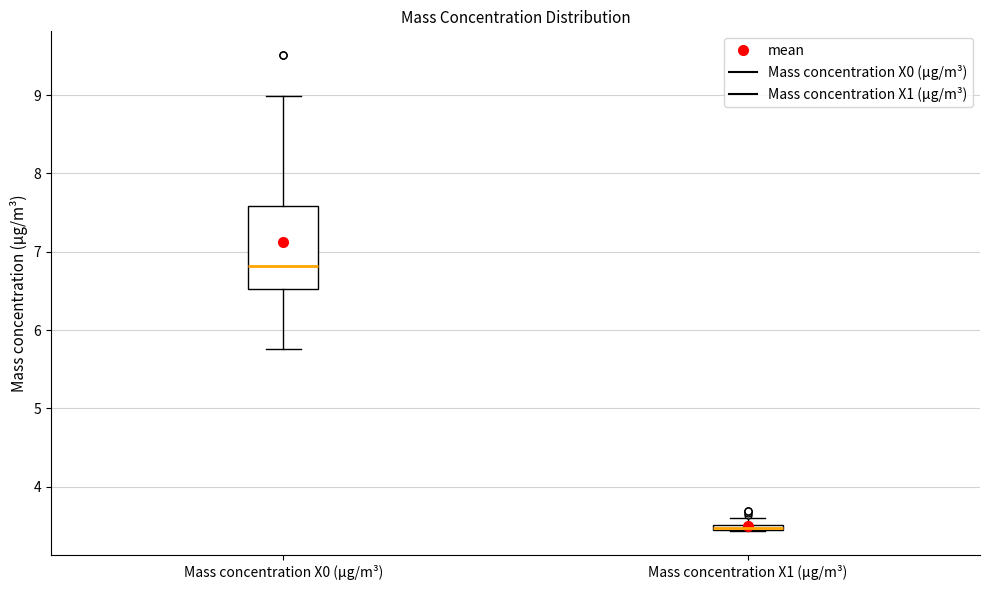

Which box is the tallest, from its lower edge to its upper edge?

Mass concentration X0 (μg/m³)